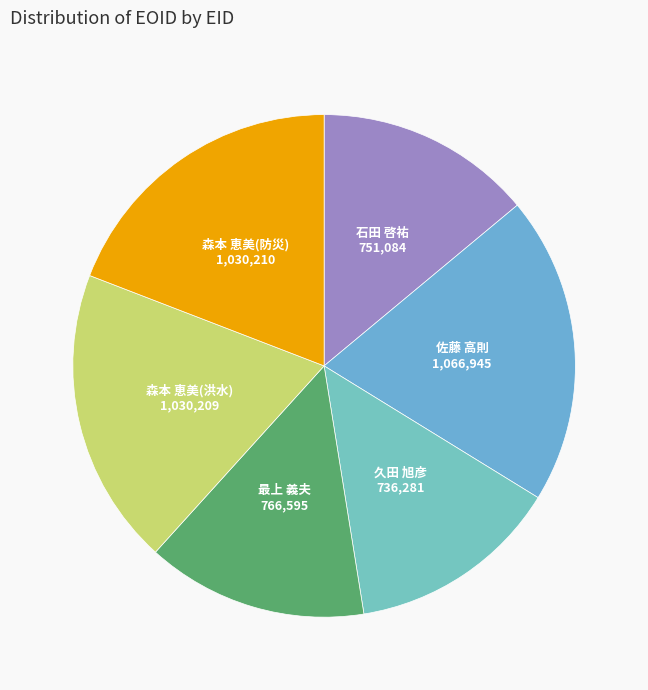

Is there a majority slice in this chart?

No